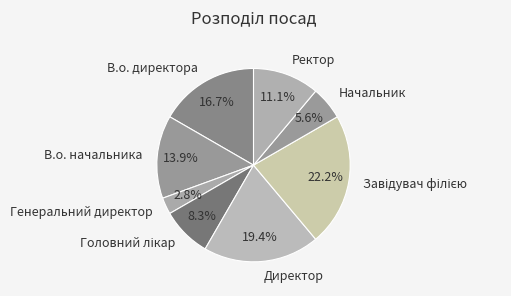

How many segments does this pie chart have?

8